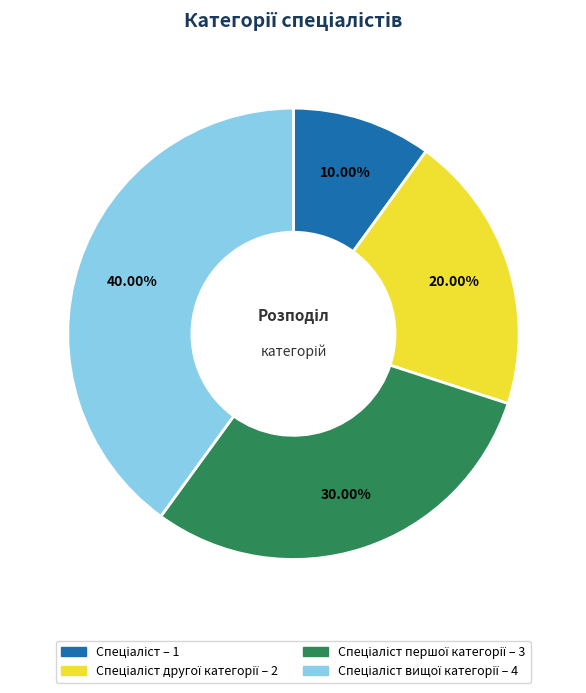

Is there any slice that represents more than half of the pie?

No